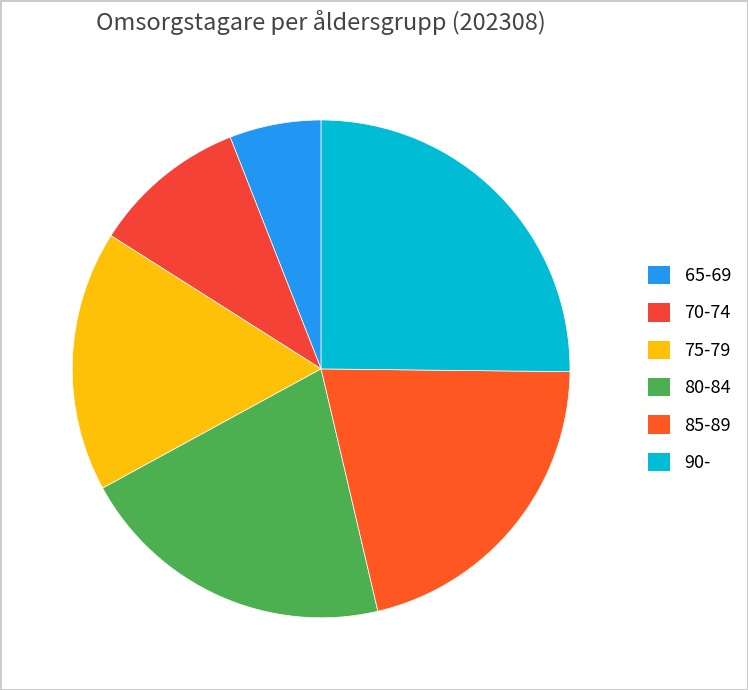

To the nearest percent, what percentage of the pie is 80-84?

21%